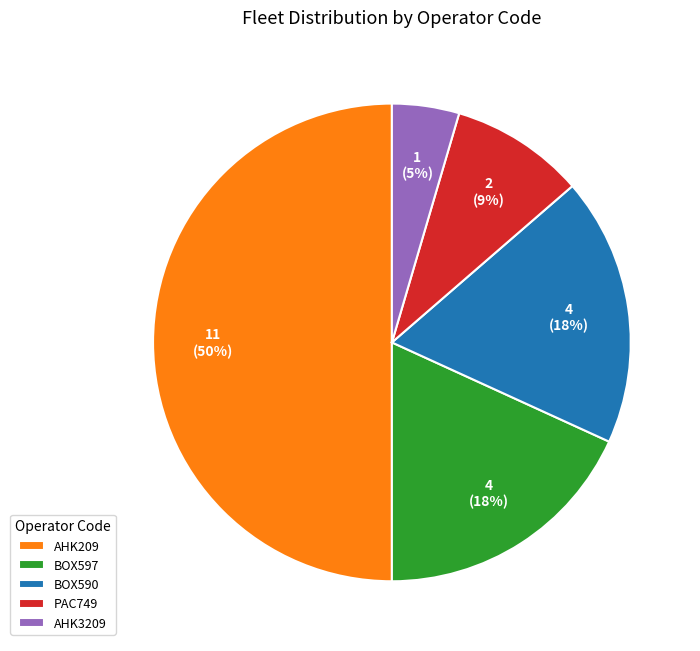

To the nearest percent, what percentage of the pie is BOX590?

18%